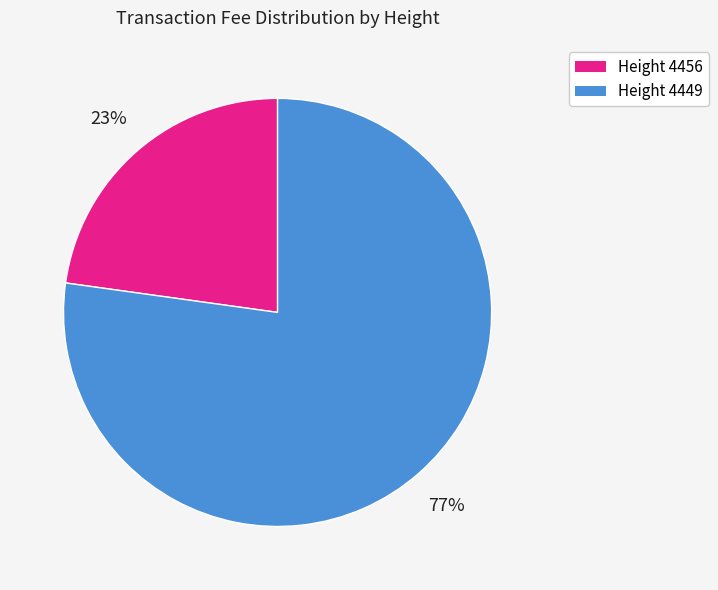

The Height 4456 slice represents 23% of the pie. True or false?

True